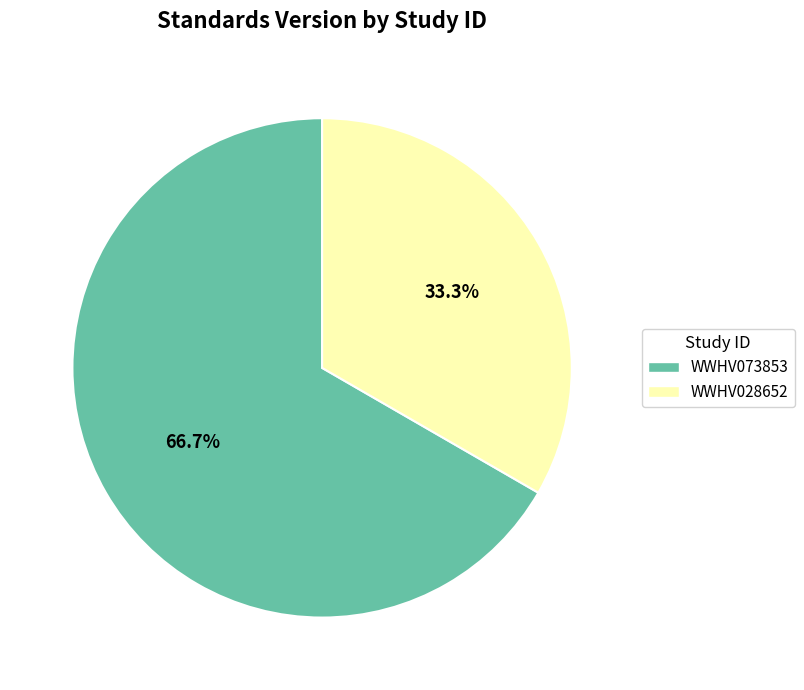

Which category has the biggest portion of the pie?

WWHV073853